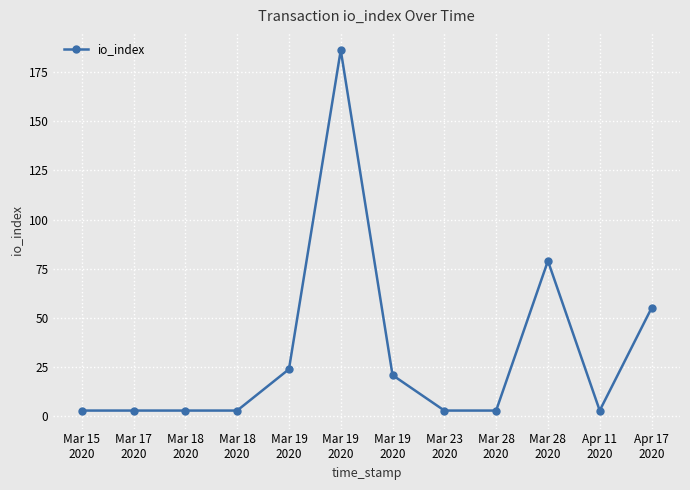

Does the chart have visible grid lines?

Yes